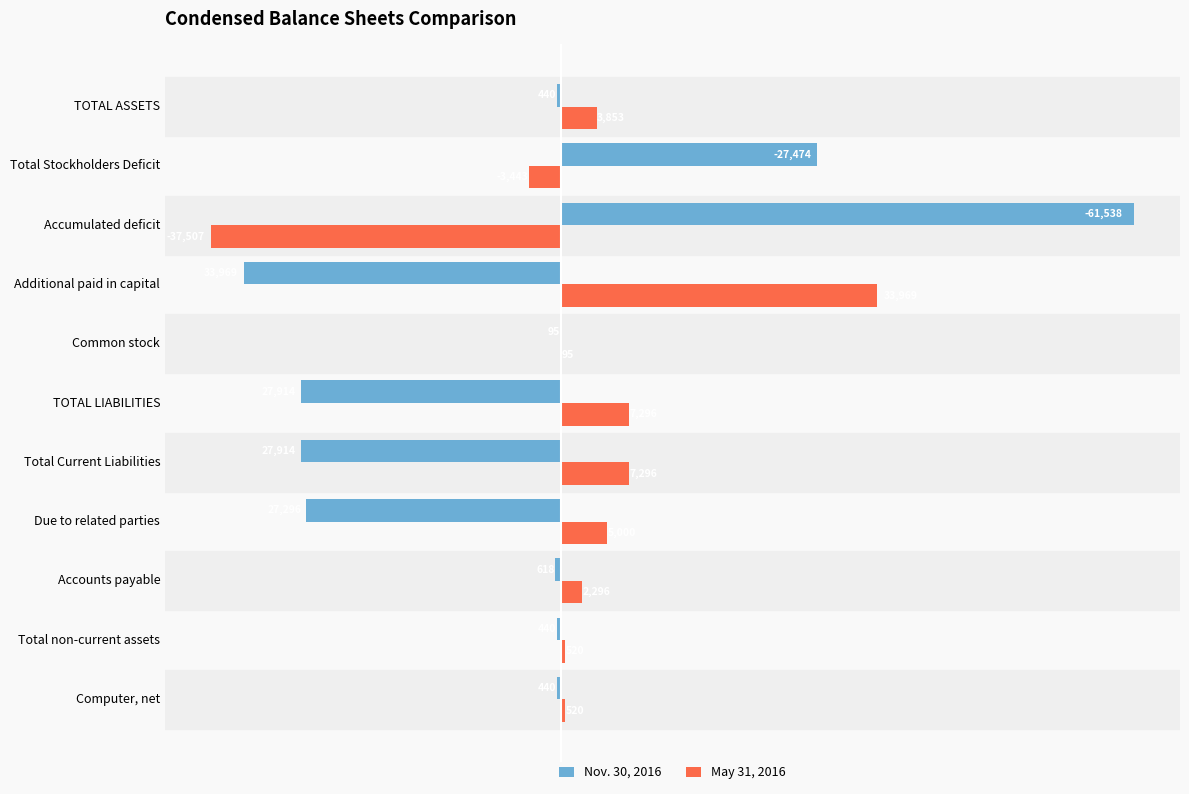

Between Total non-current assets and Due to related parties, which series saw the biggest shift?

Nov. 30, 2016